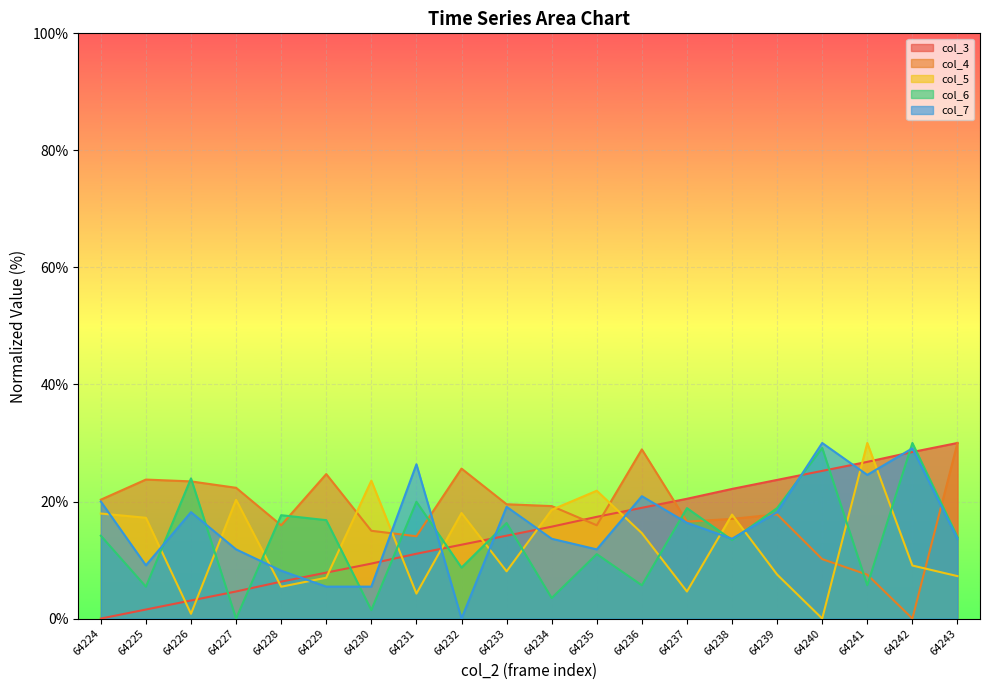

Reading right to left, what are all the values shown in this chart?

col_3: 64243=30.0	64242=28.5	64241=26.8	64240=25.2	64239=23.7	64238=22.1	64237=20.5	64236=18.9	64235=17.4	64234=15.7	64233=14.2	64232=12.6	64231=11.1	64230=9.4	64229=7.9	64228=6.3	64227=4.6	64226=3.1	64225=1.5	64224=0.0
col_4: 64243=30.0	64242=0.0	64241=7.5	64240=10.2	64239=17.8	64238=17.0	64237=16.6	64236=28.9	64235=15.9	64234=19.2	64233=19.5	64232=25.6	64231=14.1	64230=15.0	64229=24.7	64228=15.9	64227=22.3	64226=23.4	64225=23.8	64224=20.3
col_5: 64243=7.3	64242=9.1	64241=30.0	64240=0.0	64239=7.5	64238=17.8	64237=4.6	64236=14.6	64235=21.8	64234=18.6	64233=8.1	64232=18.0	64231=4.3	64230=23.6	64229=7.0	64228=5.4	64227=20.3	64226=0.8	64225=17.2	64224=17.9
col_6: 64243=13.9	64242=30.0	64241=5.7	64240=29.2	64239=18.9	64238=13.4	64237=18.9	64236=5.7	64235=11.0	64234=3.5	64233=16.3	64232=8.7	64231=20.0	64230=1.5	64229=16.8	64228=17.7	64227=0.0	64226=24.0	64225=5.4	64224=14.2
col_7: 64243=13.6	64242=29.1	64241=24.5	64240=30.0	64239=18.2	64238=13.6	64237=16.4	64236=20.9	64235=11.8	64234=13.6	64233=19.1	64232=0.0	64231=26.4	64230=5.5	64229=5.5	64228=8.2	64227=11.8	64226=18.2	64225=9.1	64224=20.0